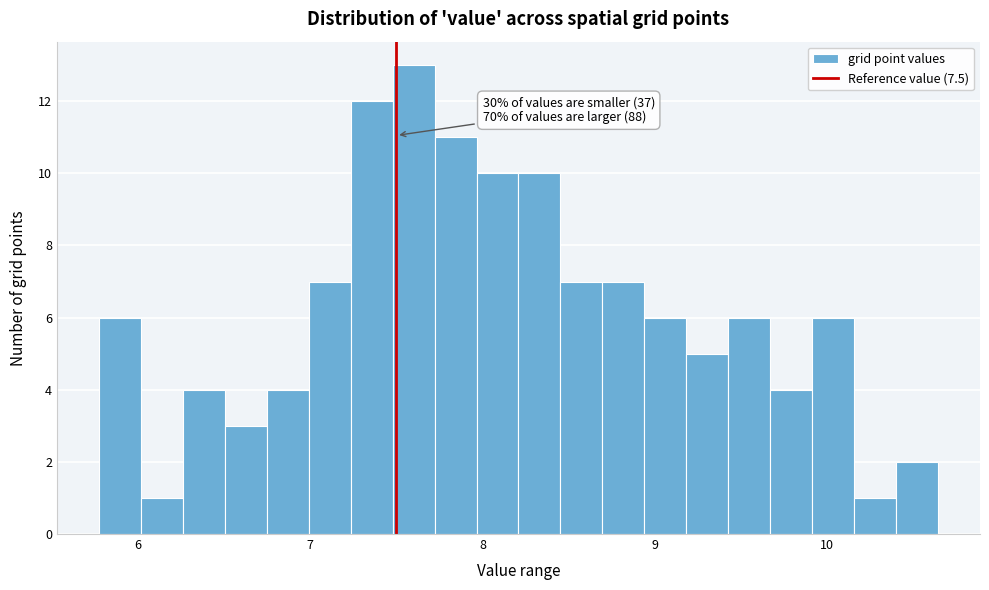

Around what value on the x-axis is the tallest bar? Give the approximate position of its centre, as read against the axis.

7.6